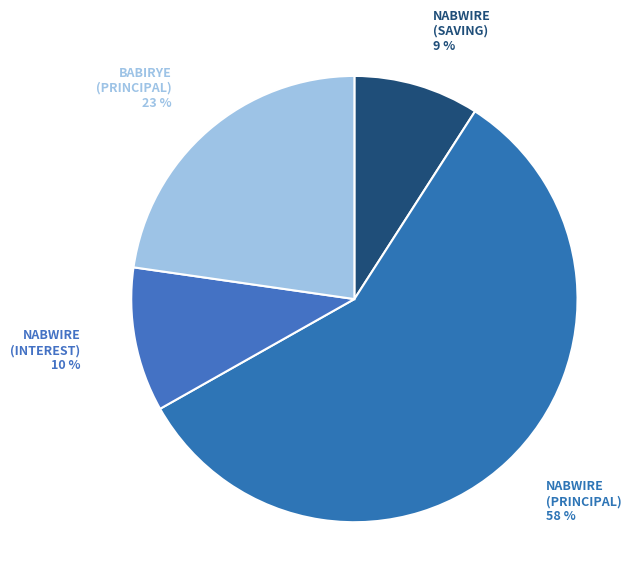

Which has a higher value, BABIRYE (PRINCIPAL) or NABWIRE (PRINCIPAL)?

NABWIRE (PRINCIPAL)